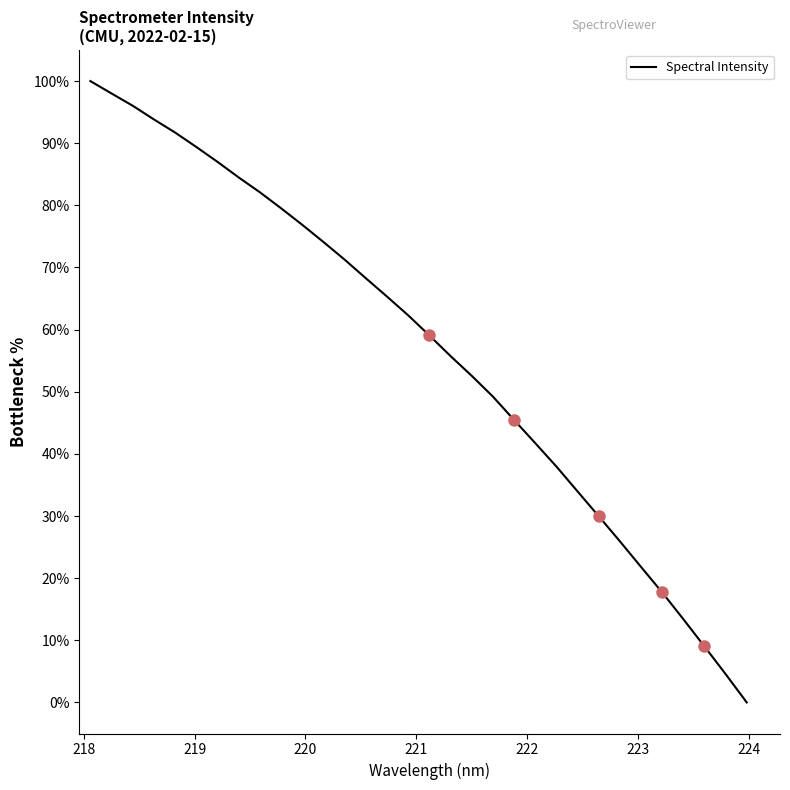

Count the number of values greater than 62.

16